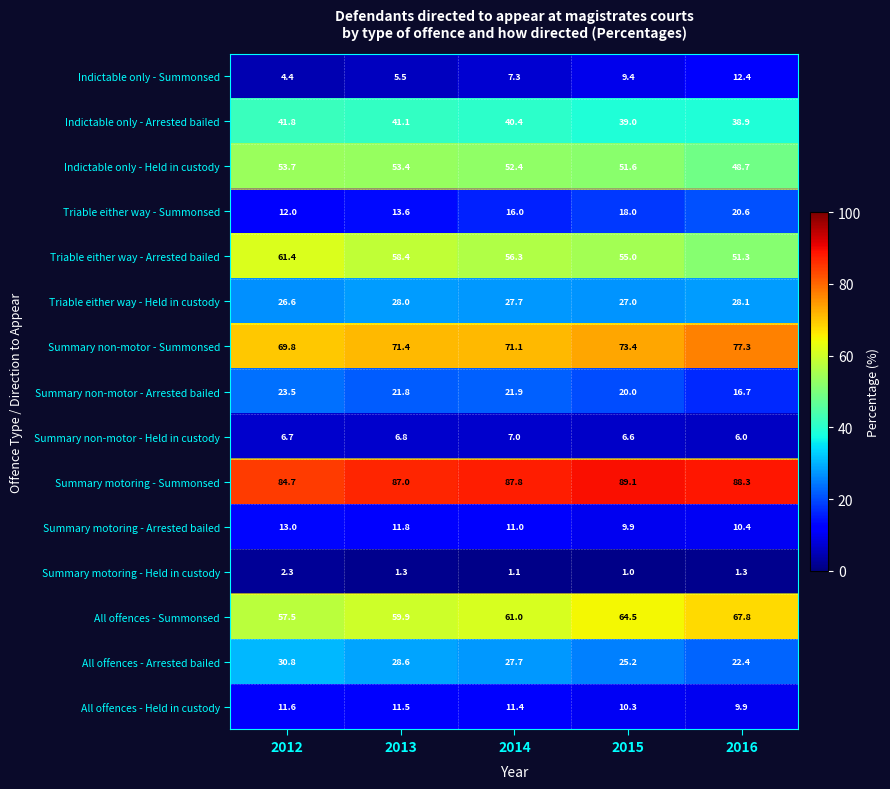

What value does the Summary motoring - Held in custody series have at 2014?

1.1